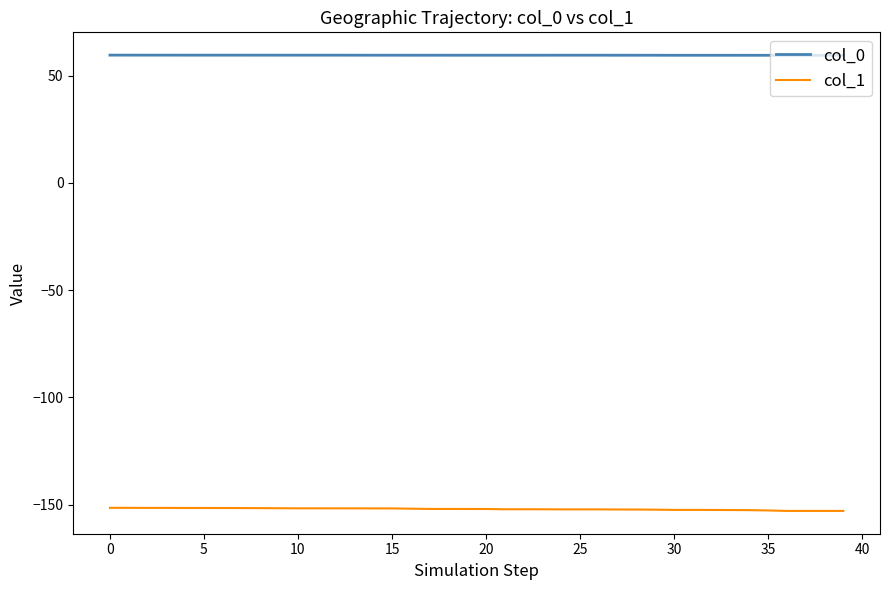

What is the greatest value displayed?

59.6